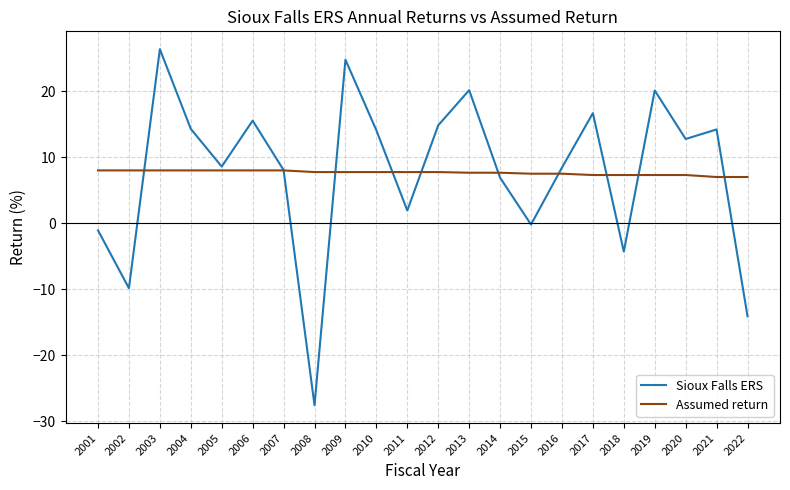

The value of Sioux Falls ERS at 2006 is 24.9. True or false?

False